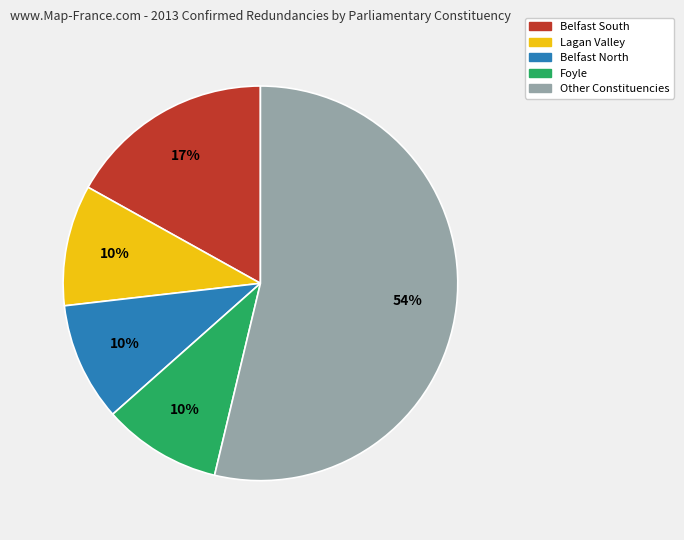

To the nearest percent, what is the average slice percentage?

20%